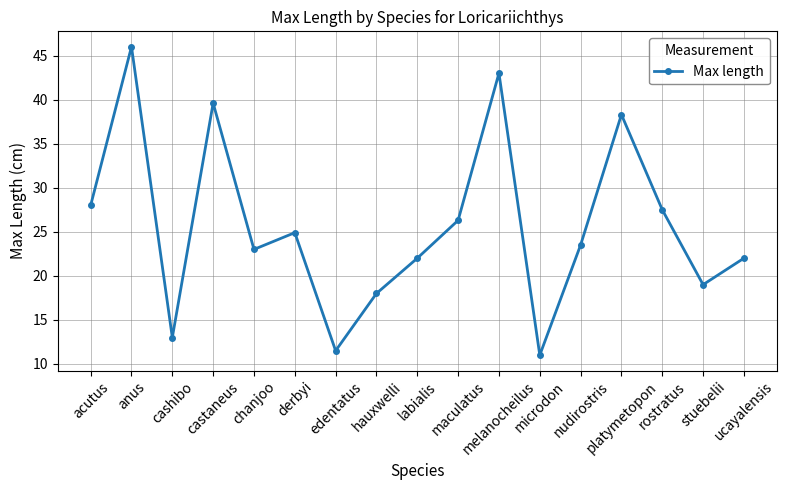

What is the value of the 2nd point from the left?

46.0